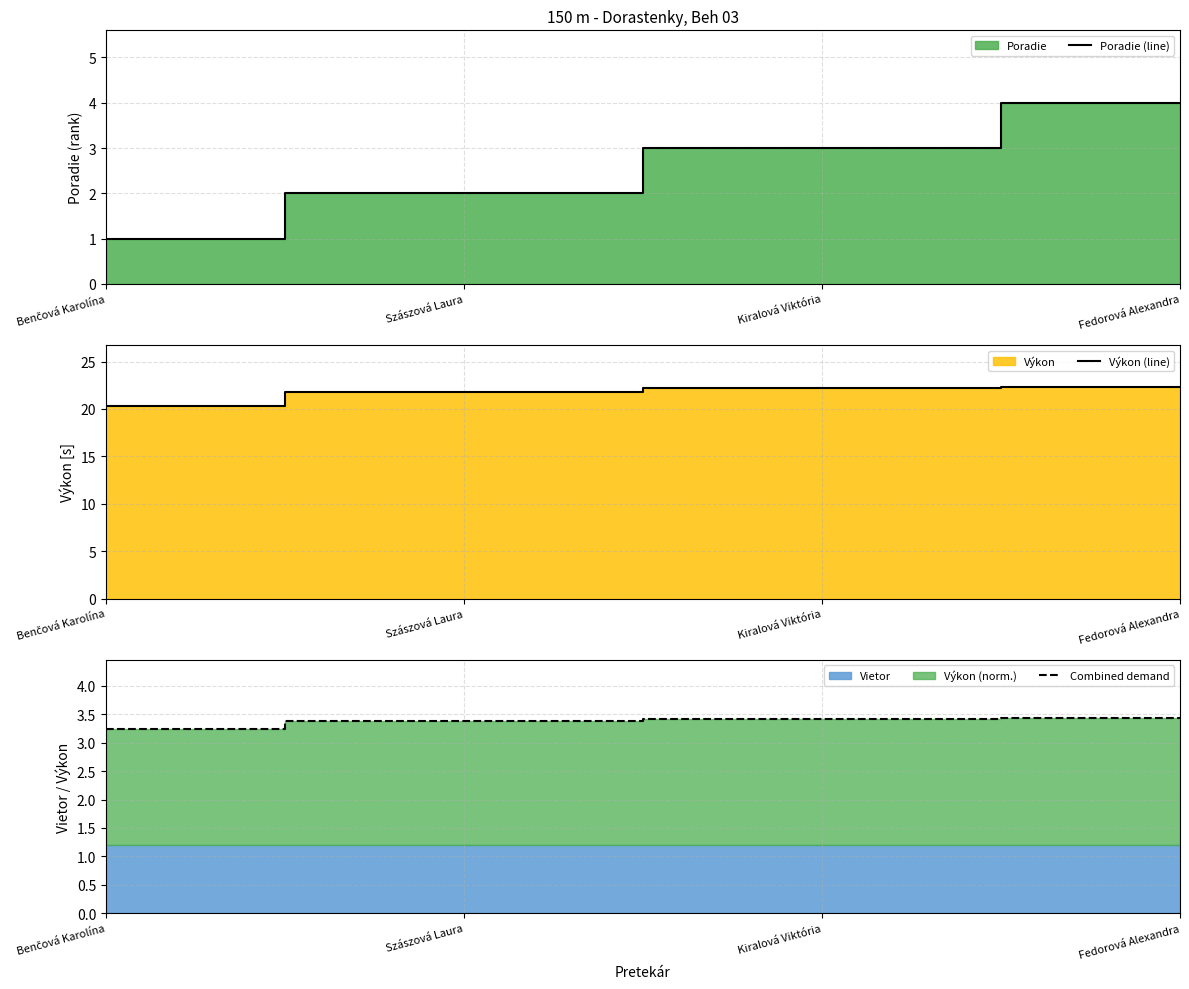

Rank the series by their maximum value, from highest to lowest.

Výkon (line), Poradie (line), Combined demand